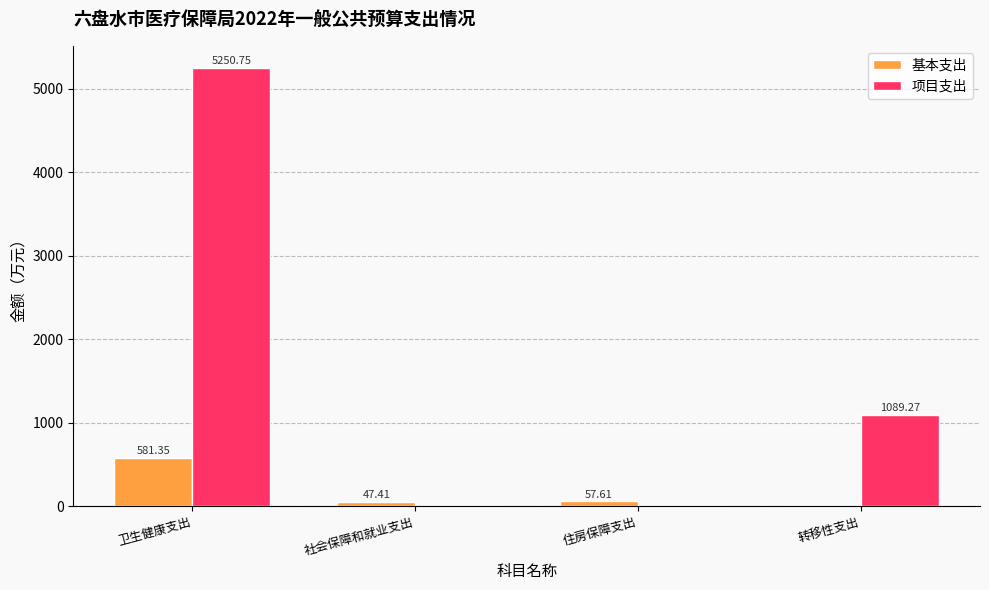

What is the approximate value of 项目支出 at 转移性支出?

1089.3